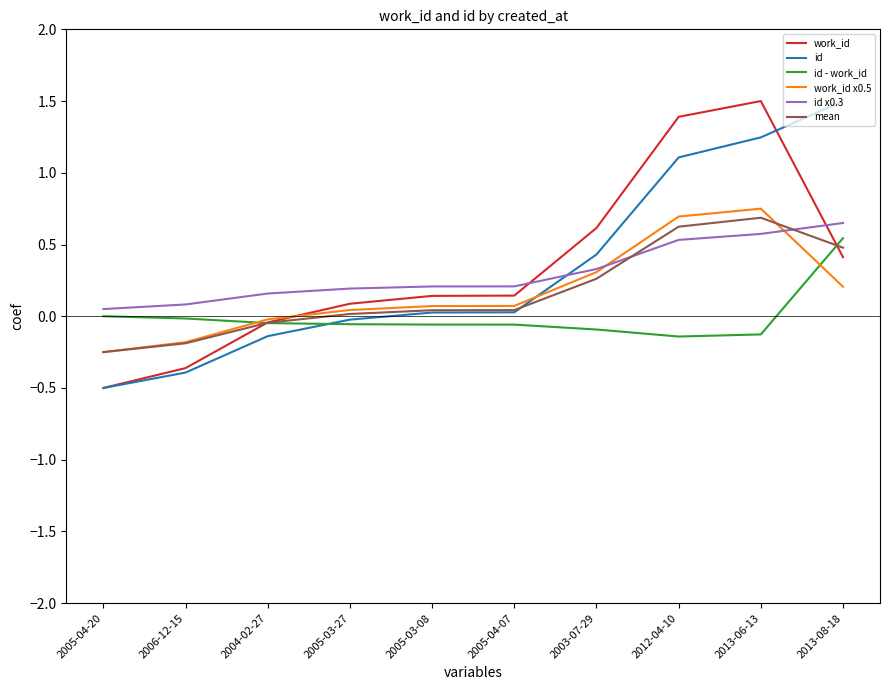

Which category has the lowest value in the id series?

2005-04-20